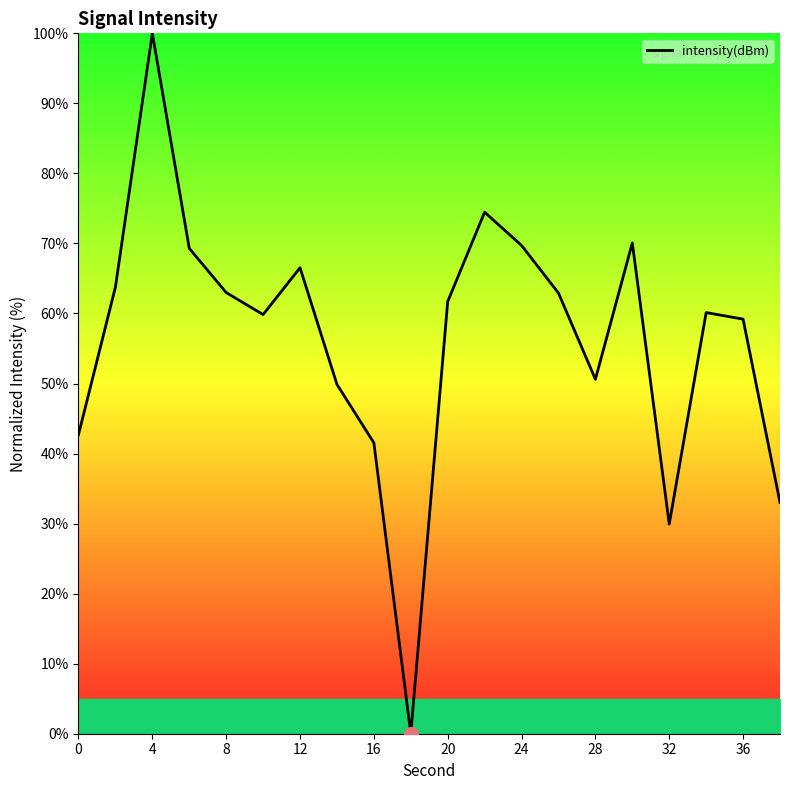

What is the difference between the maximum and minimum values?

100.0